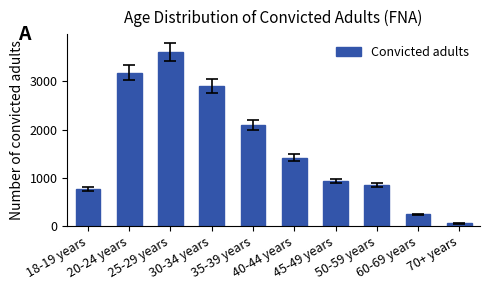

List the labels in order of value, smallest first.

70+ years, 60-69 years, 18-19 years, 50-59 years, 45-49 years, 40-44 years, 35-39 years, 30-34 years, 20-24 years, 25-29 years